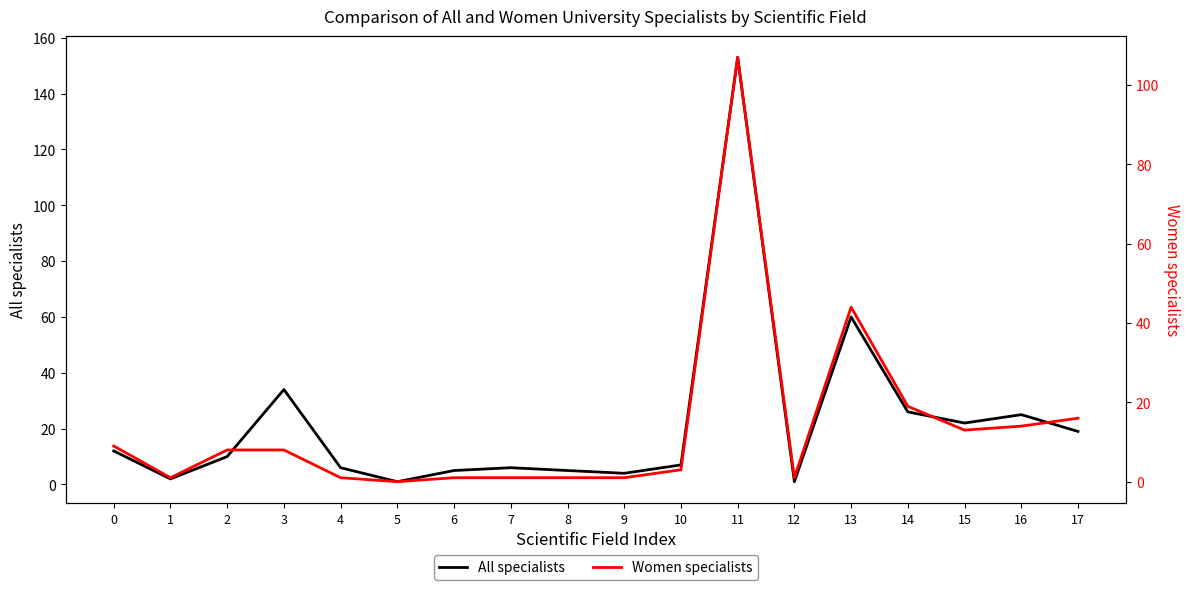

What is the value of the Women specialists point at the 14th from the left?

44